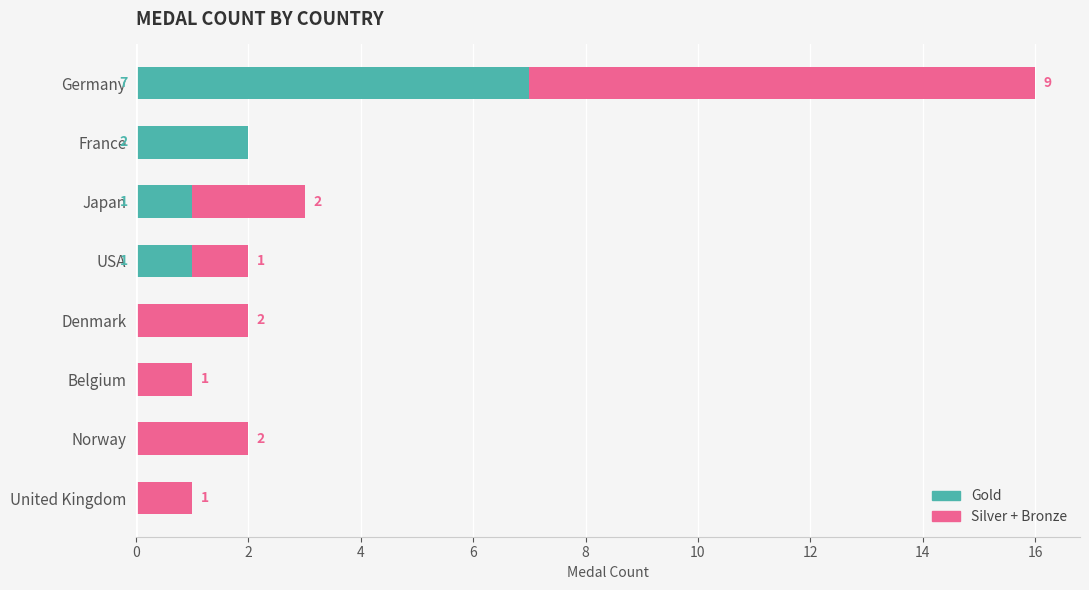

Count the number of categories in the chart.

8